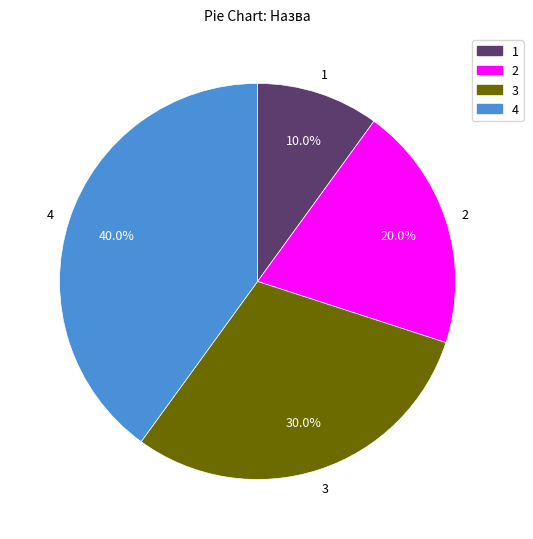

Does any single category account for the majority?

No